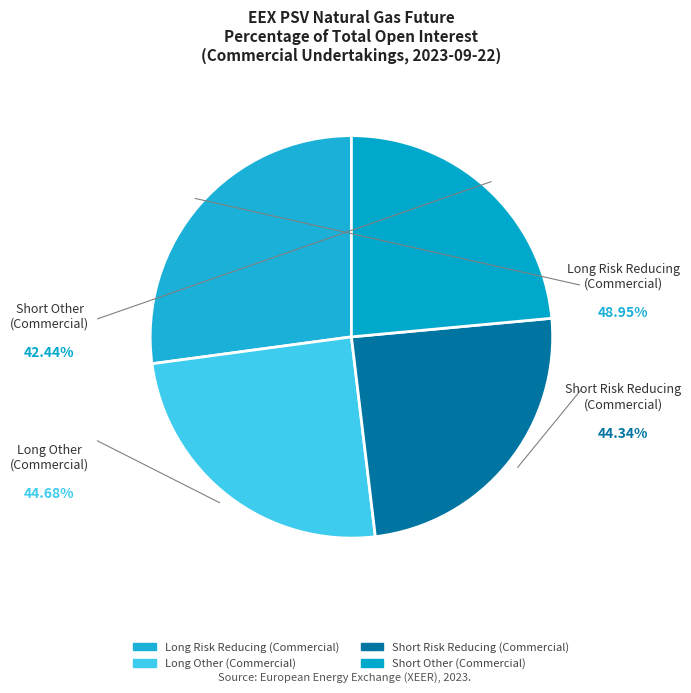

Which has a higher value, Long Other (Commercial) or Long Risk Reducing (Commercial)?

Long Risk Reducing (Commercial)